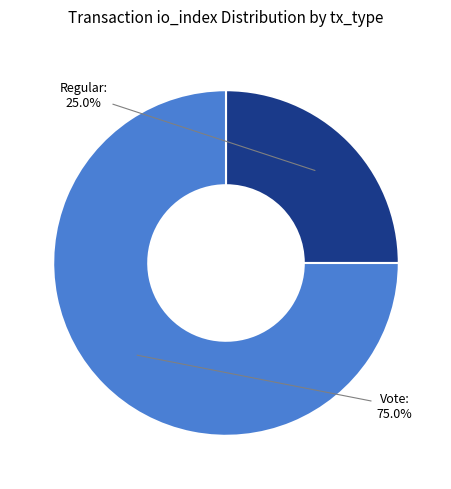

How much of the chart is everything except Regular?

75.0%